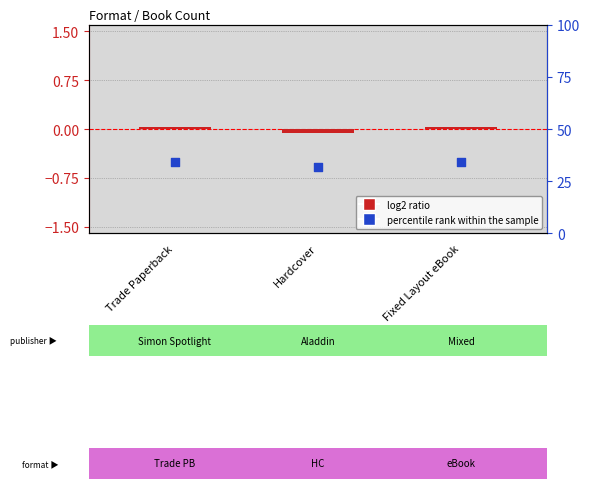

What are all the series names shown in the legend?

log2 ratio, percentile rank within the sample